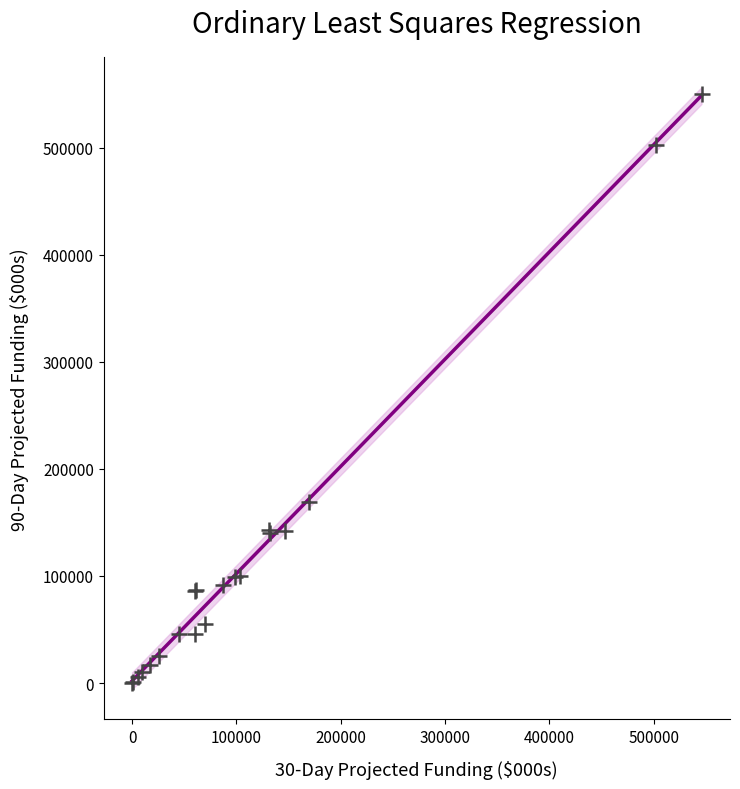

What Y value in the scatter plot is closest to 275027?

169000